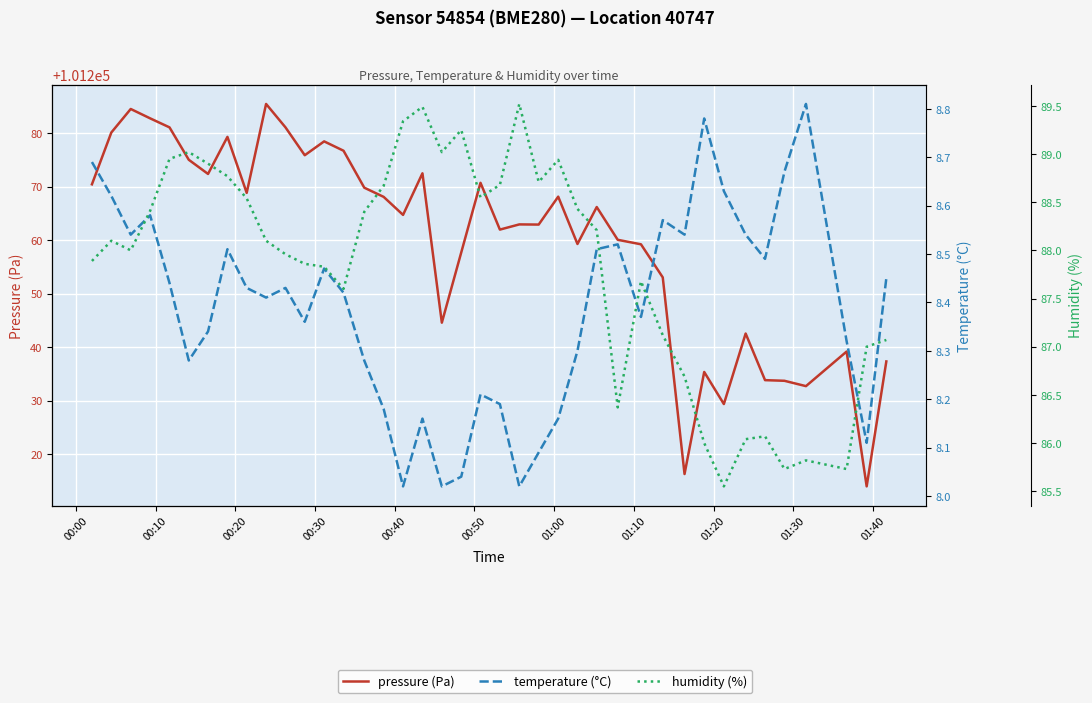

Is the value of temperature (°C) at 39 greater than the value of pressure (Pa) at 34?

No